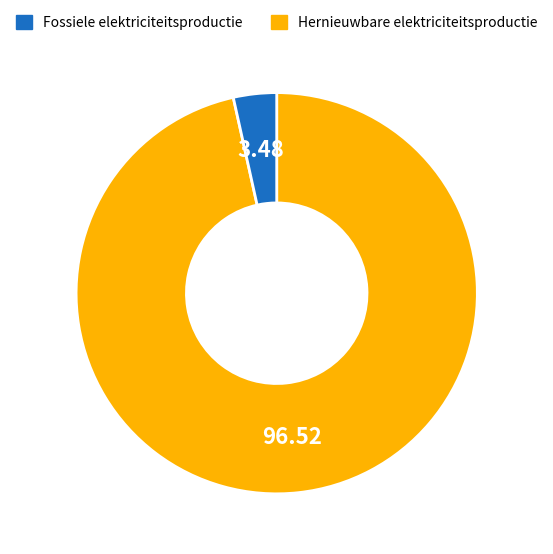

Is there a majority slice in this chart?

Yes